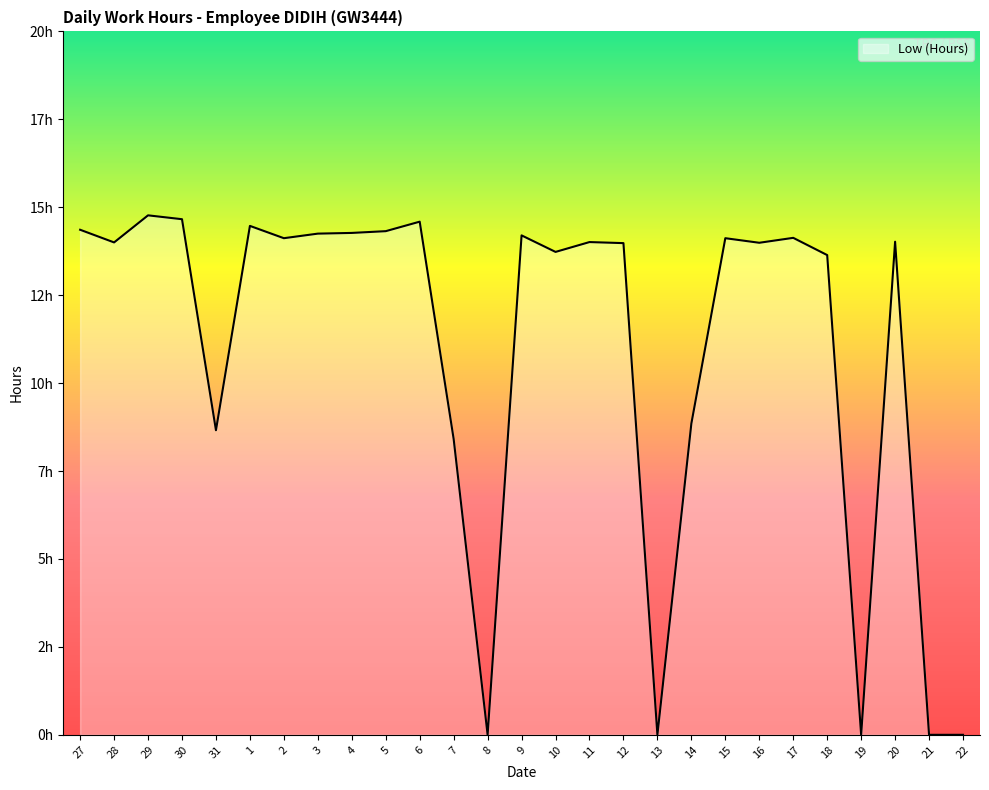

Reading right to left, list all the values displayed in this chart.

0.0	0.0	14.0	0.0	13.6	14.1	14.0	14.1	8.8	0.0	14.0	14.0	13.7	14.2	0.0	8.4	14.6	14.3	14.3	14.2	14.1	14.5	8.7	14.7	14.8	14.0	14.4